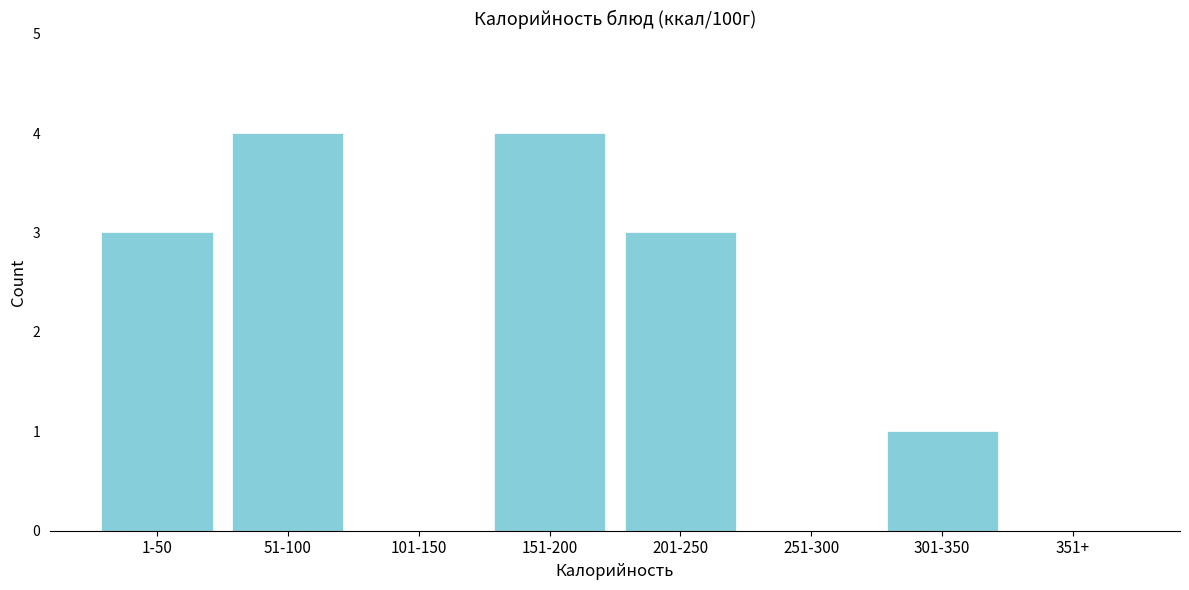

Reading right to left, transcribe all the data shown in this chart.

351+=0	301-350=1	251-300=0	201-250=3	151-200=4	101-150=0	51-100=4	1-50=3